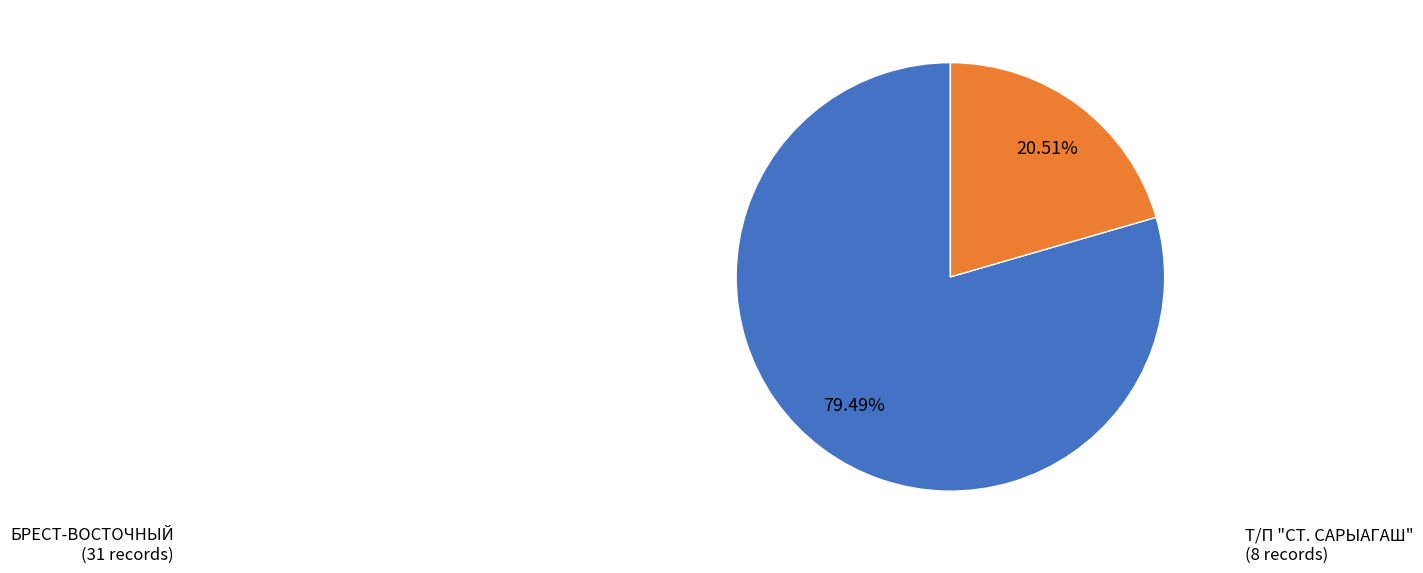

How many slices are in this pie chart?

2